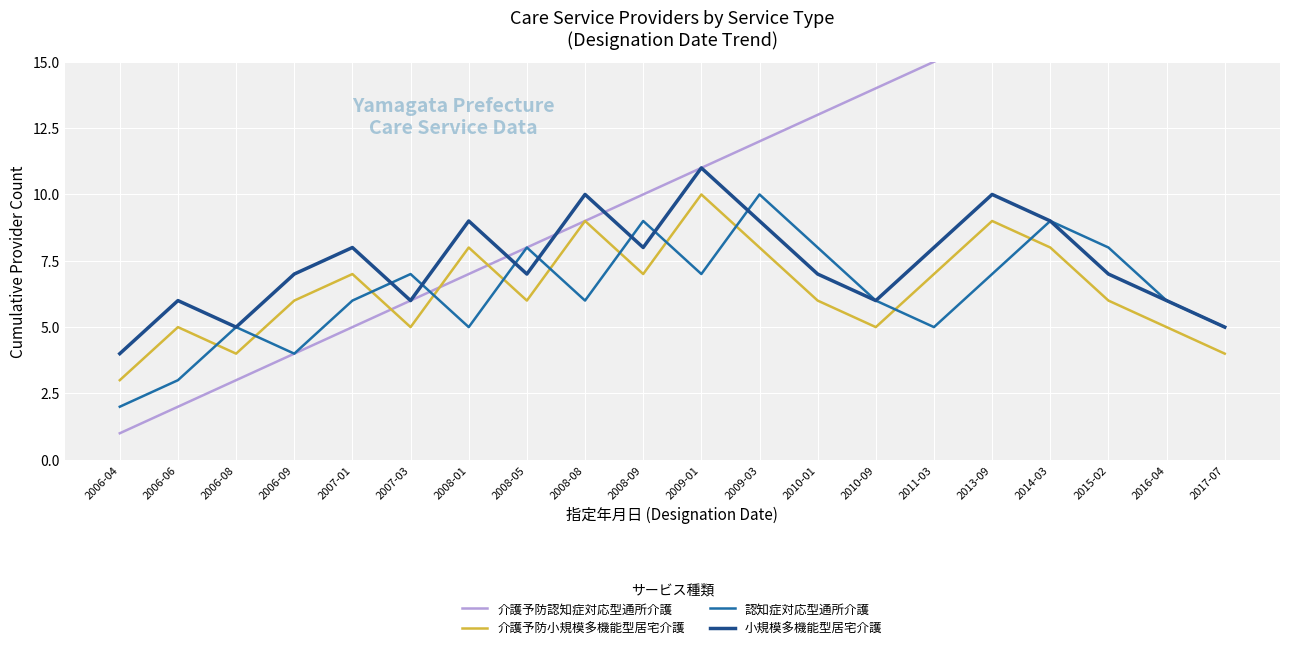

Count the 認知症対応型通所介護 values in the range 5 to 8.

14